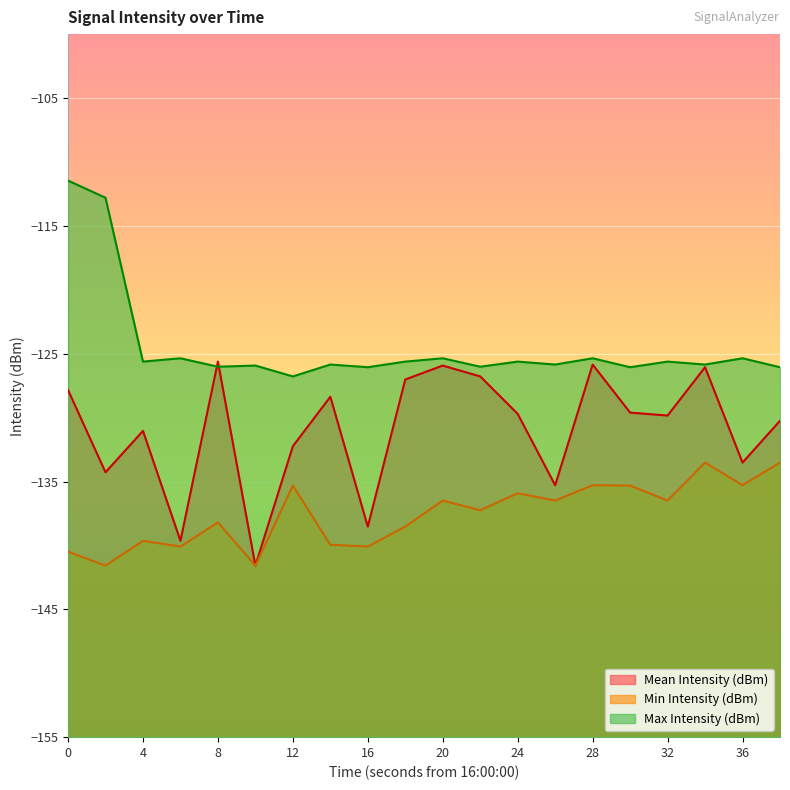

Is the value of Mean Intensity (dBm) at 24 greater than the value of Max Intensity (dBm) at 18?

No